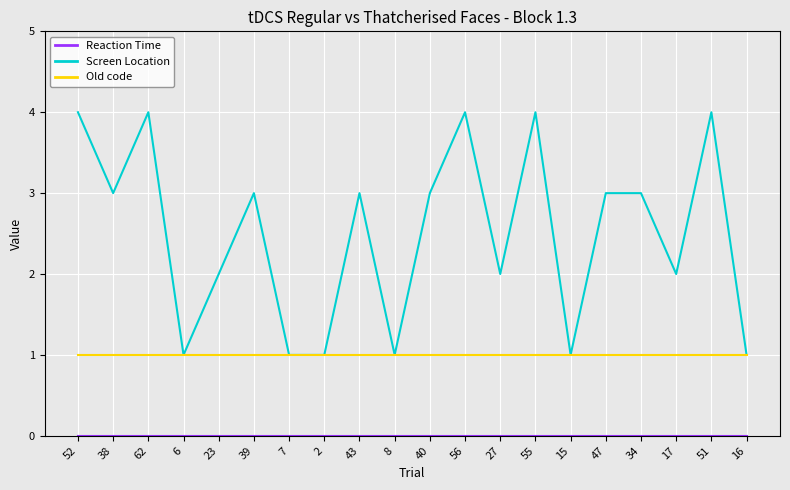

The Screen Location series shows 4 at 51. True or false?

True